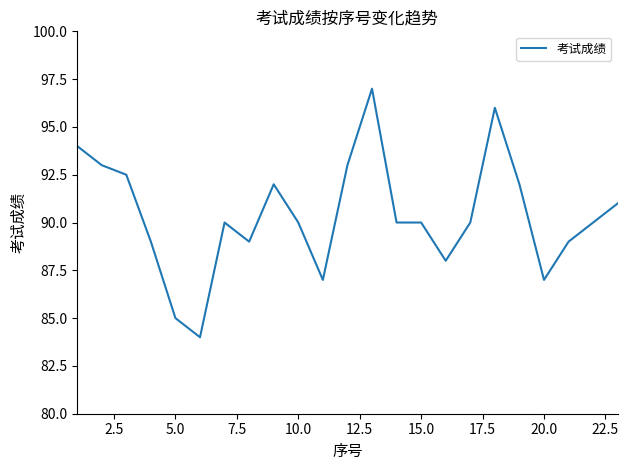

What is the minimum value shown in the chart?

84.0